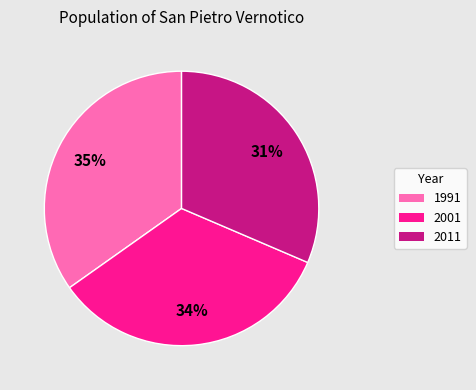

Combined, do 2001 and 2011 account for over 50%?

Yes